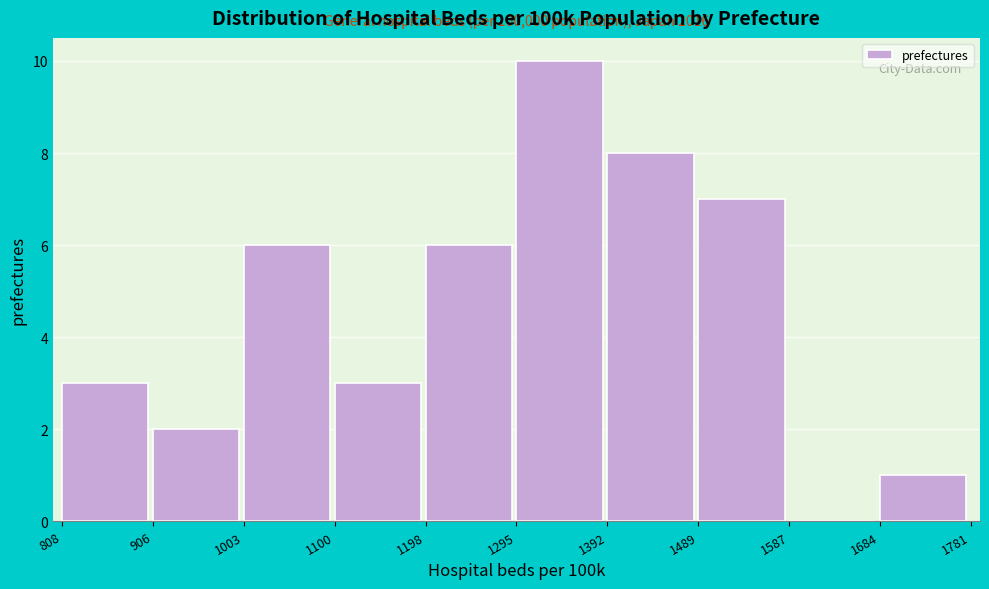

Which range on the x-axis has the tallest bar?

1295 to 1392